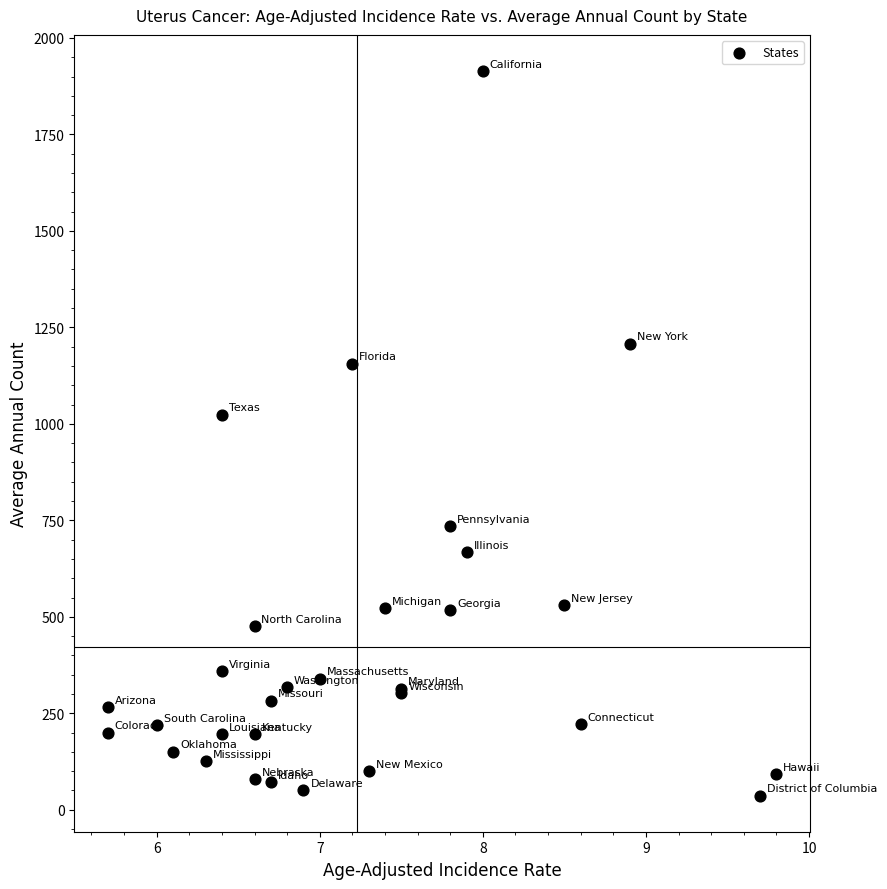

What Y value in the scatter plot is closest to 975?

1024